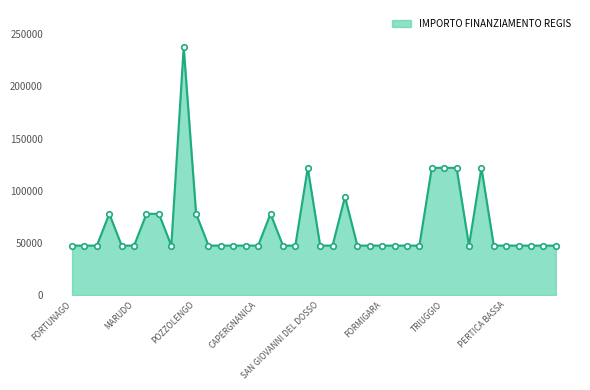

What is the maximum value shown in the chart?

237681